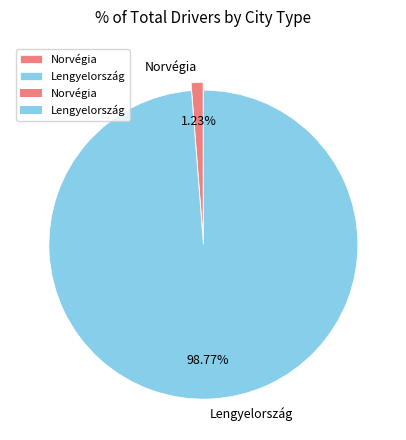

To the nearest percent, what is the combined percentage of Lengyelország and Norvégia?

100%